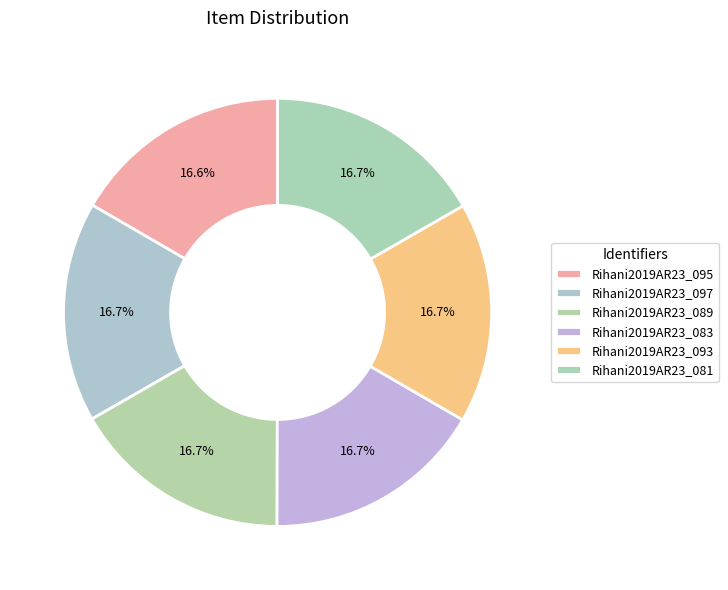

What percentage is the Rihani2019AR23_095 slice, to the nearest percent?

17%